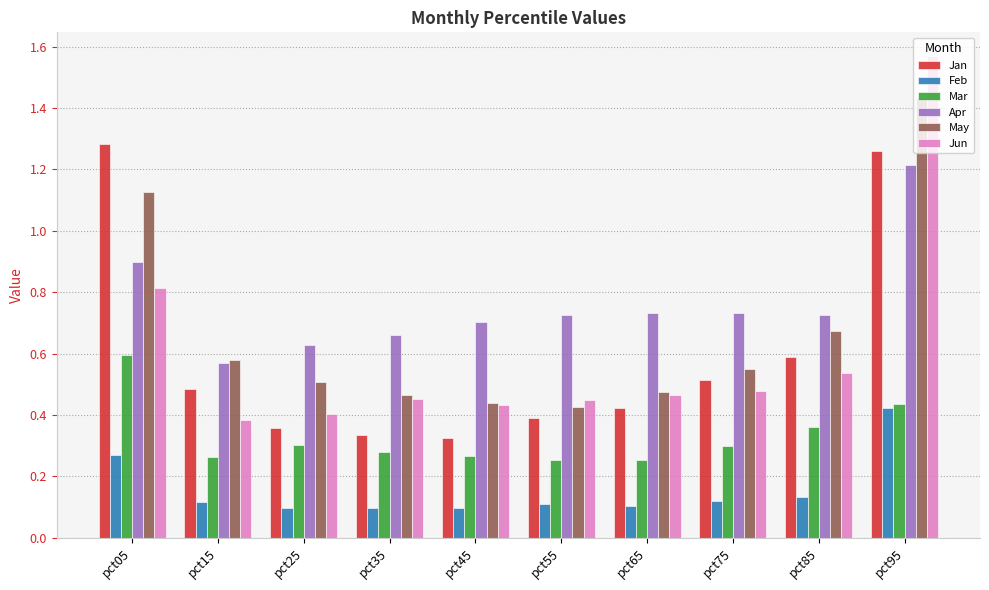

At which label is Apr closest to 0?

pct15